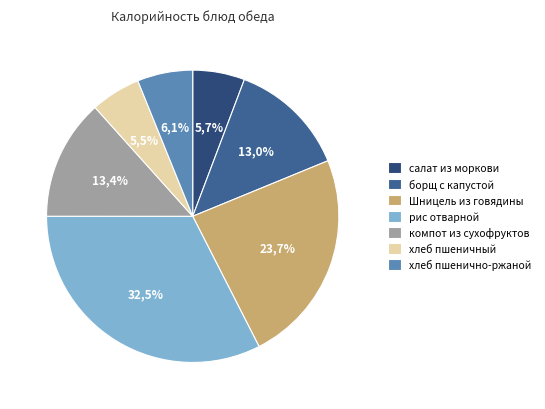

How many segments does this pie chart have?

7